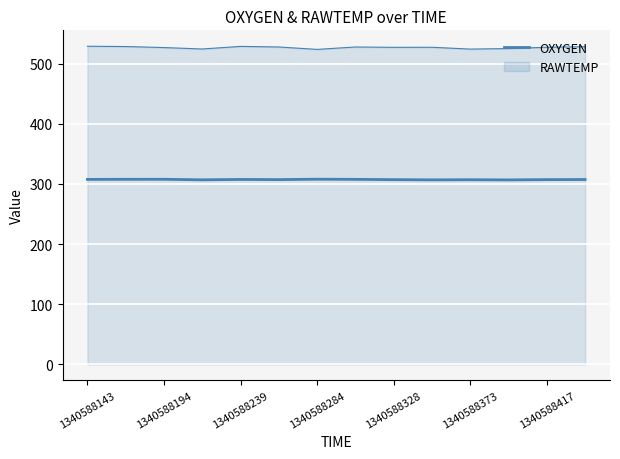

How many data points are above 307?

11